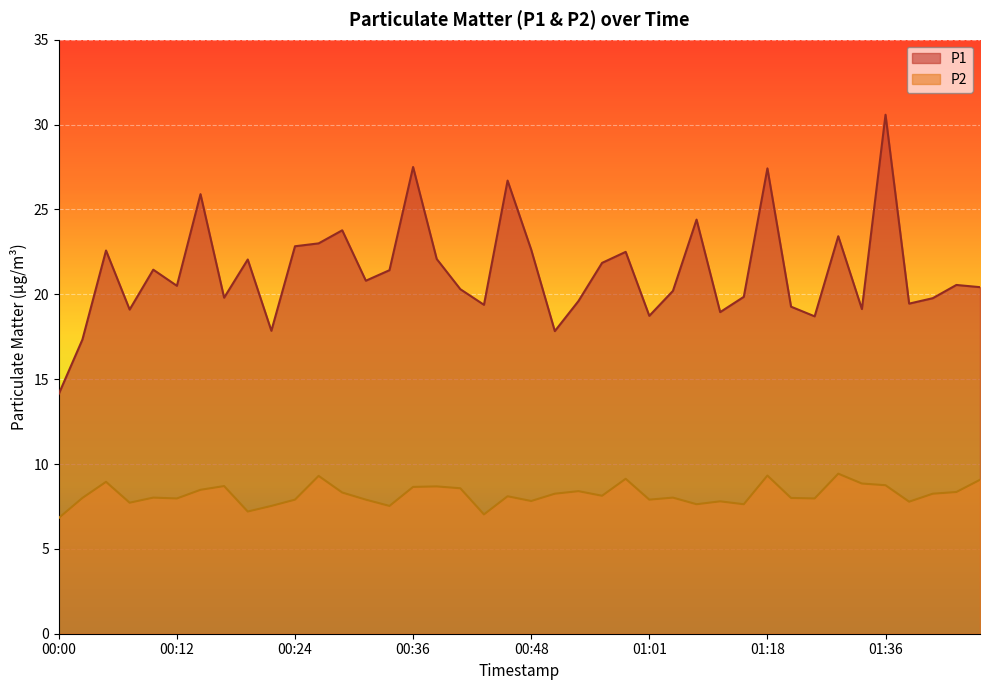

How many interior local valleys does the P1 series have?

12